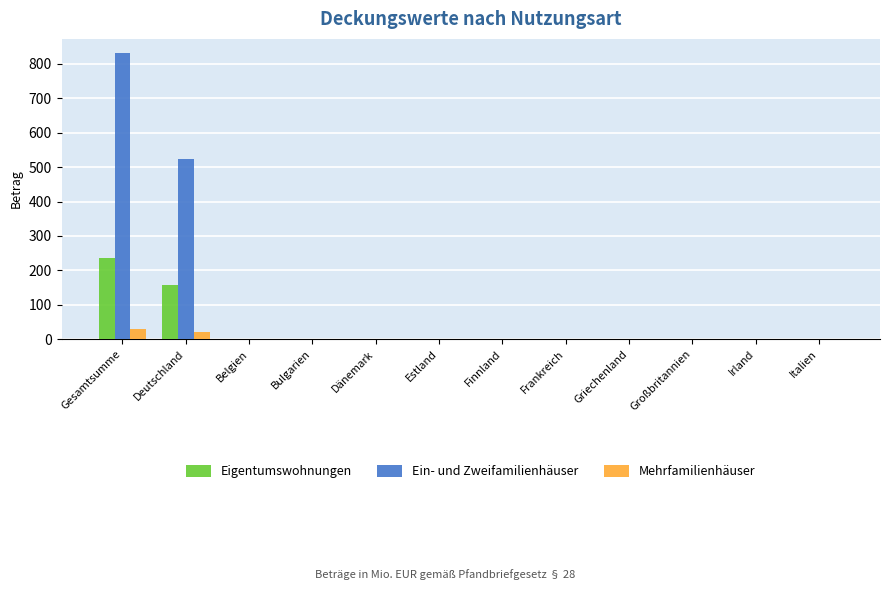

What is the average value of the Mehrfamilienhäuser series?

4.1